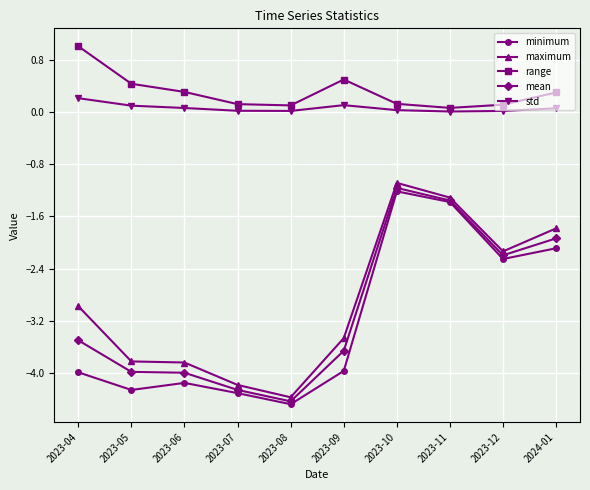

Does the chart display data point markers on the line(s)?

Yes